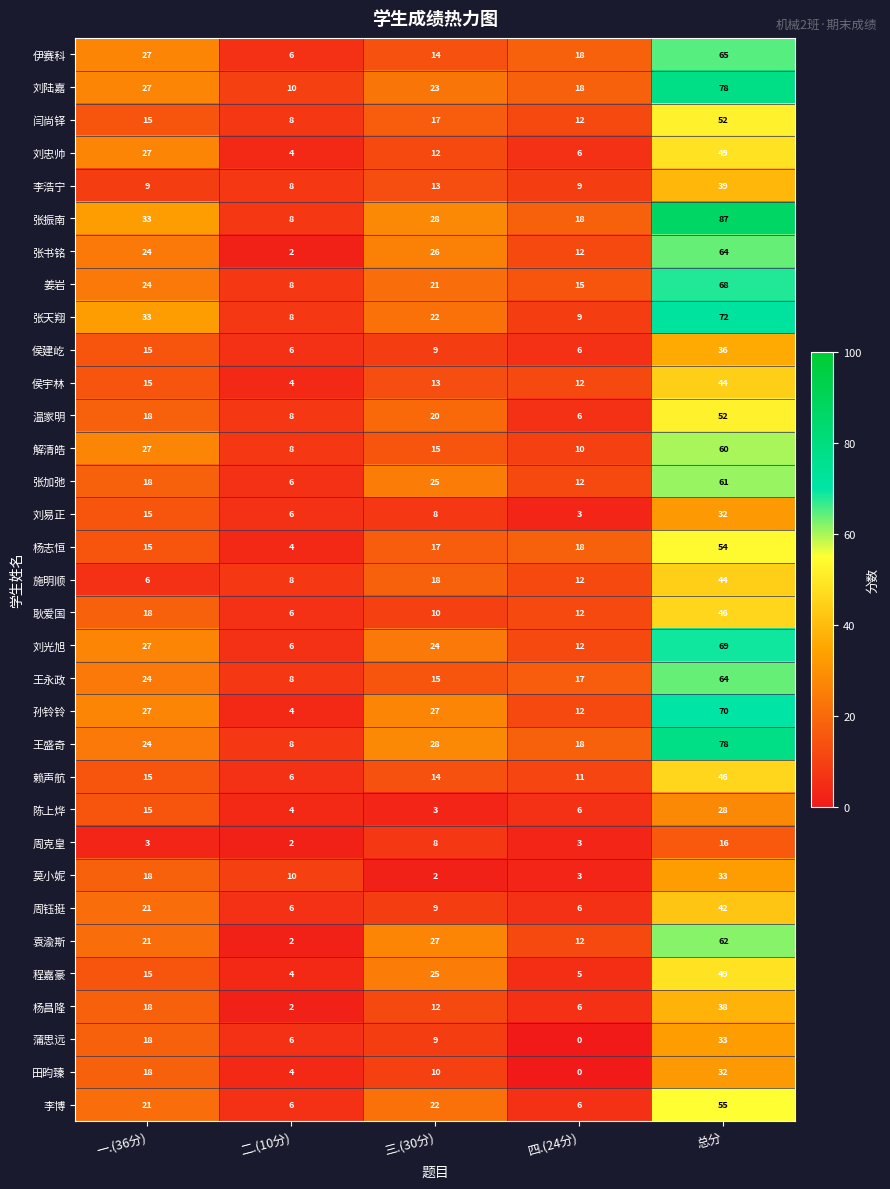

True or false: 张书铭 has a value of 18 at 四.(24分).

False